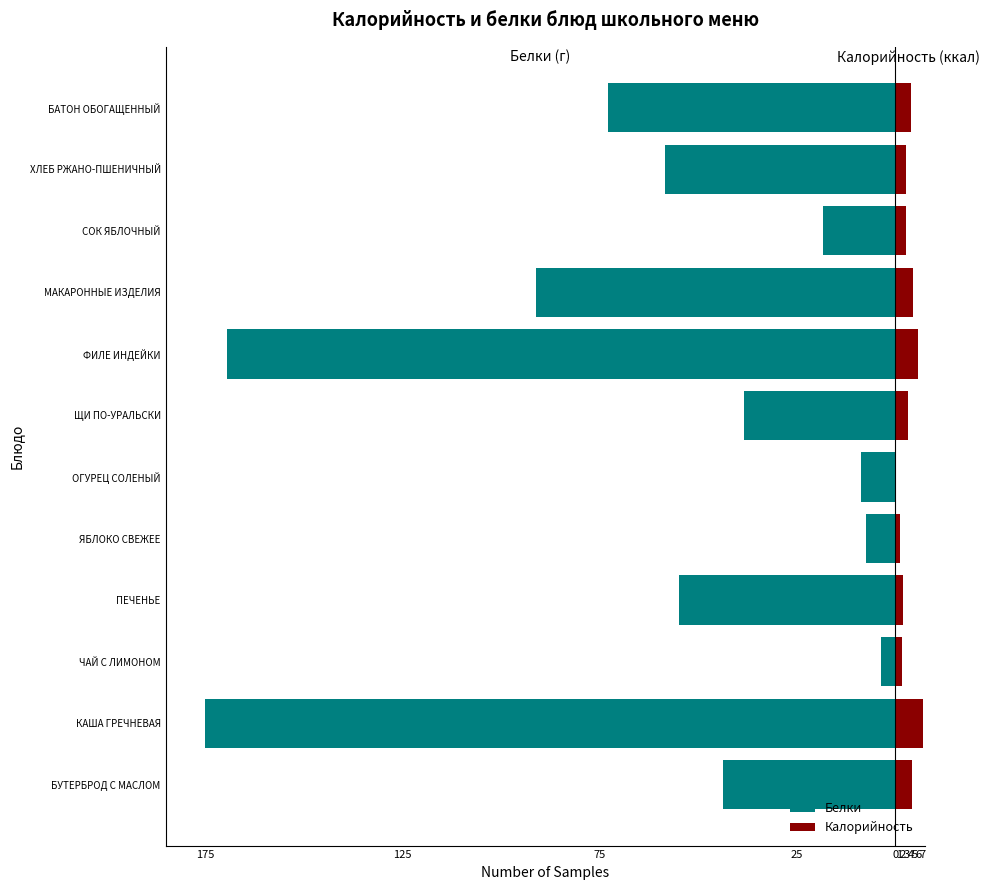

Which series has the widest spread of values?

Белки